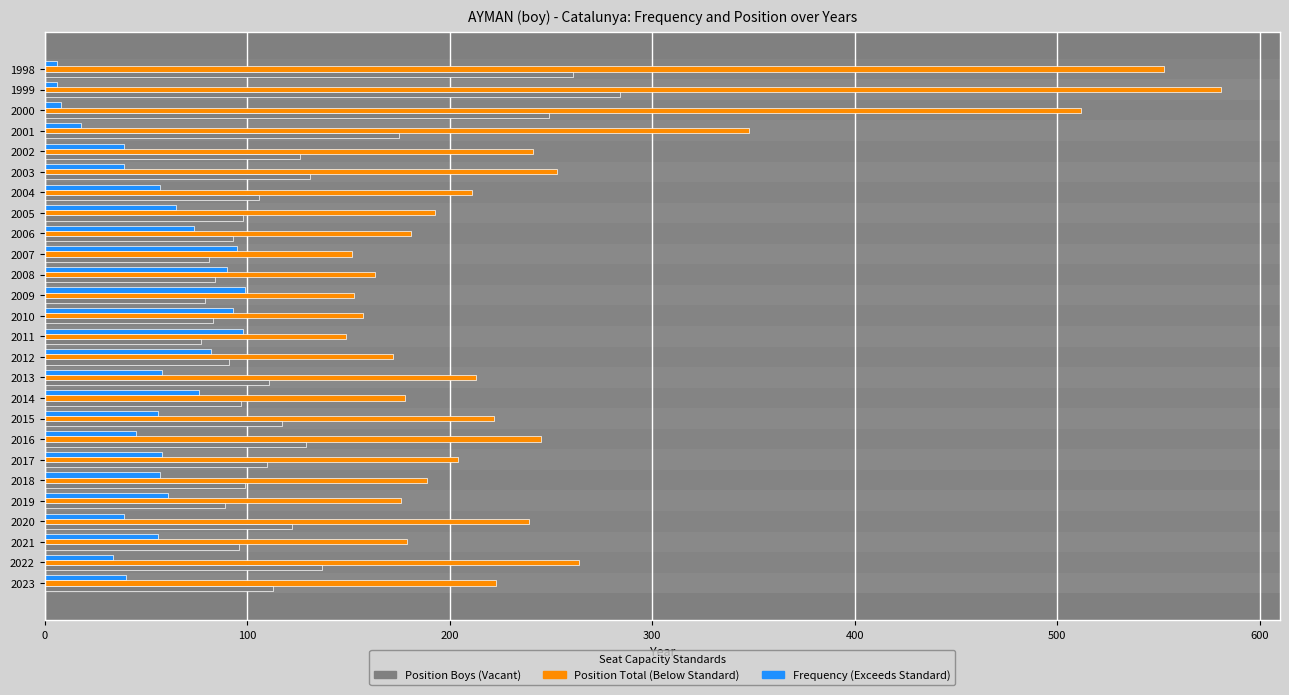

Which label corresponds to the largest value in the chart?

1999